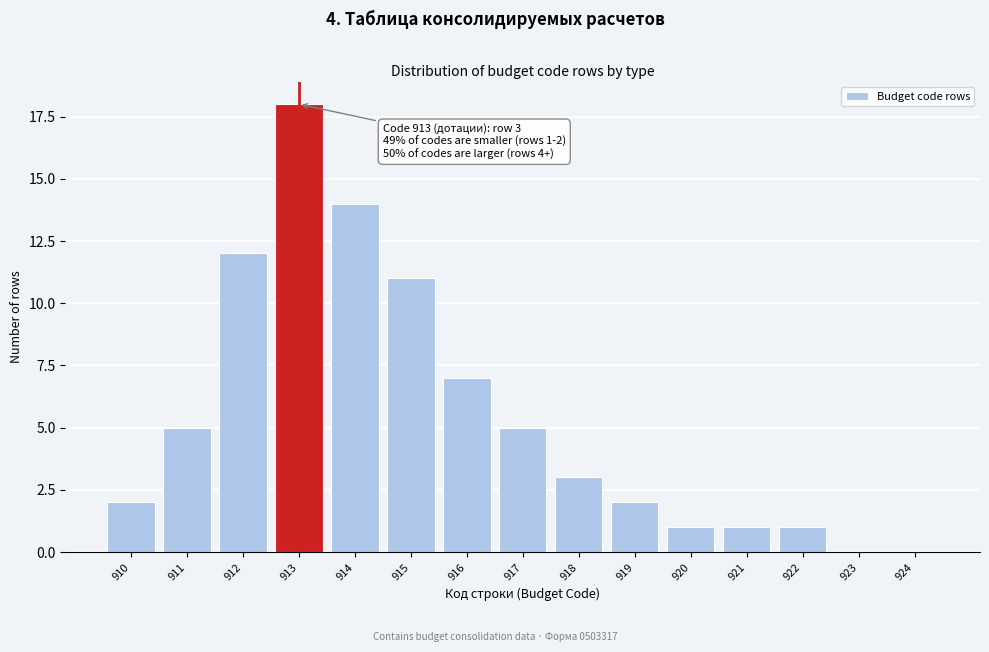

Reading right to left, transcribe all the data shown in this chart.

924=0	923=0	922=1	921=1	920=1	919=2	918=3	917=5	916=7	915=11	914=14	913=18	912=12	911=5	910=2